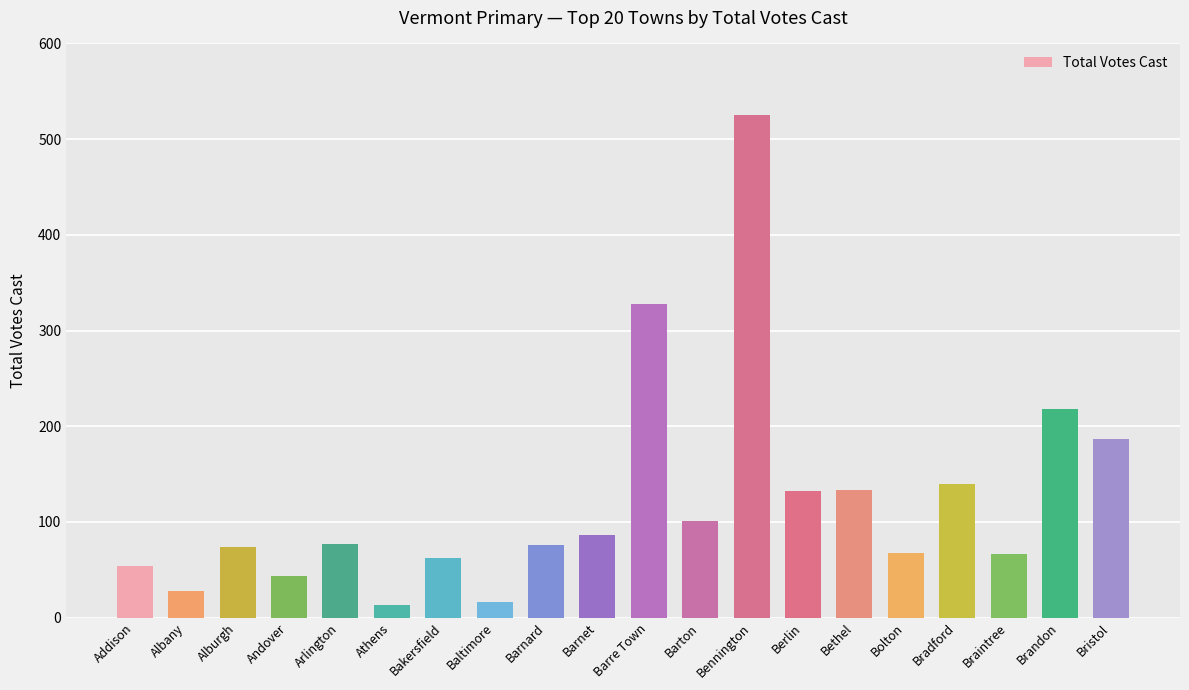

What is the change in value from Addison to Bennington?

+471